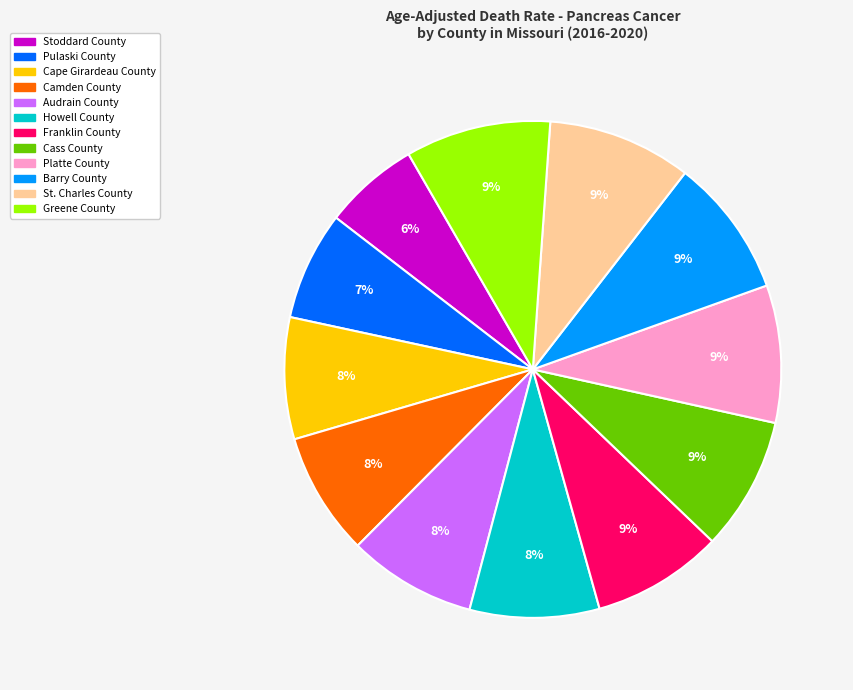

To the nearest percent, what is the average slice percentage?

8%